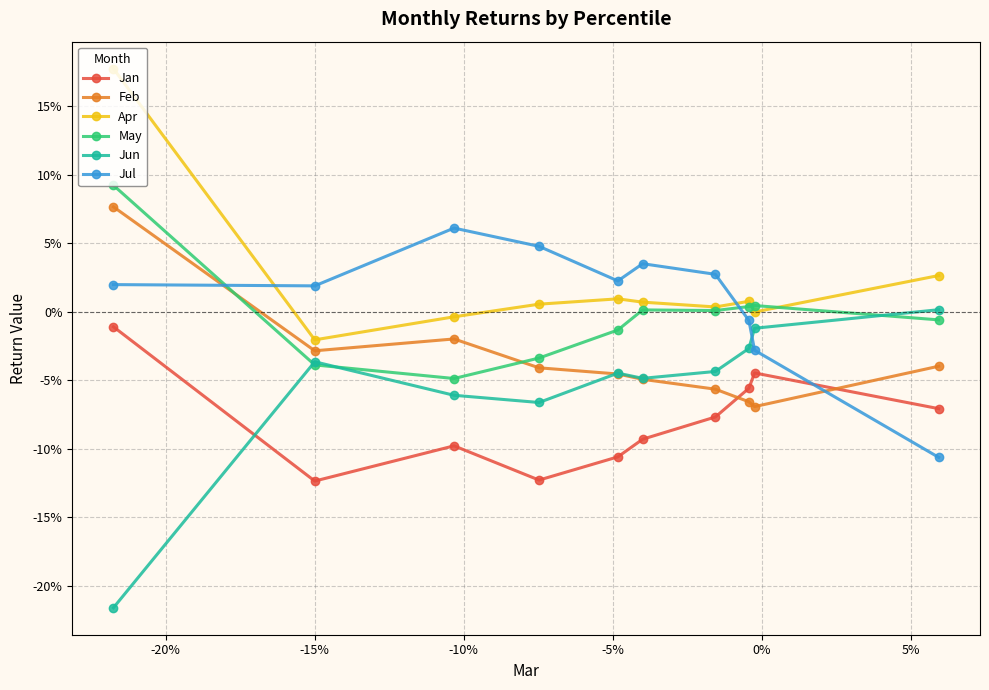

Which series has the largest total across all categories?

Apr